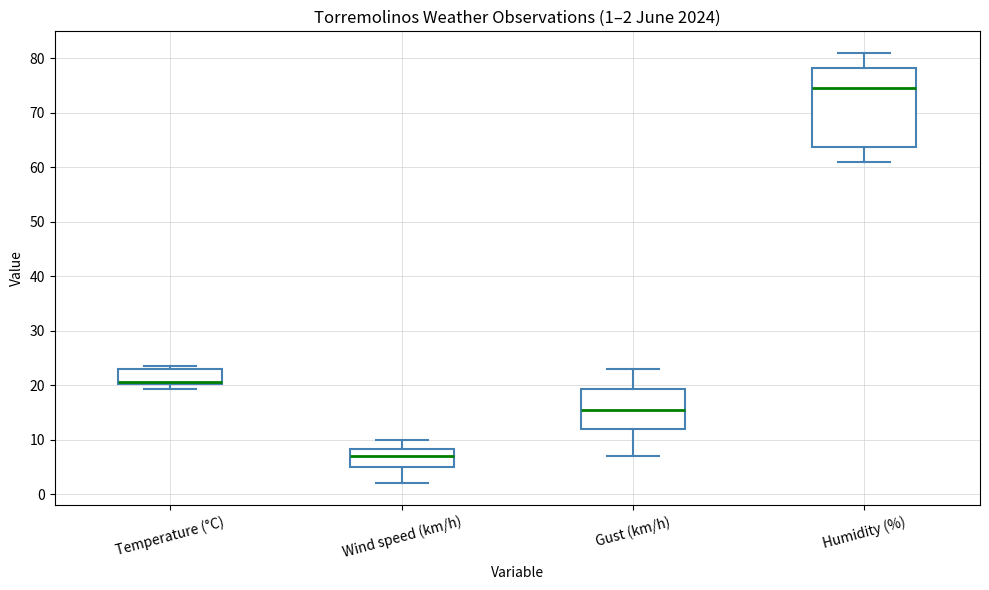

Which box's median line is the lowest?

Wind speed (km/h)